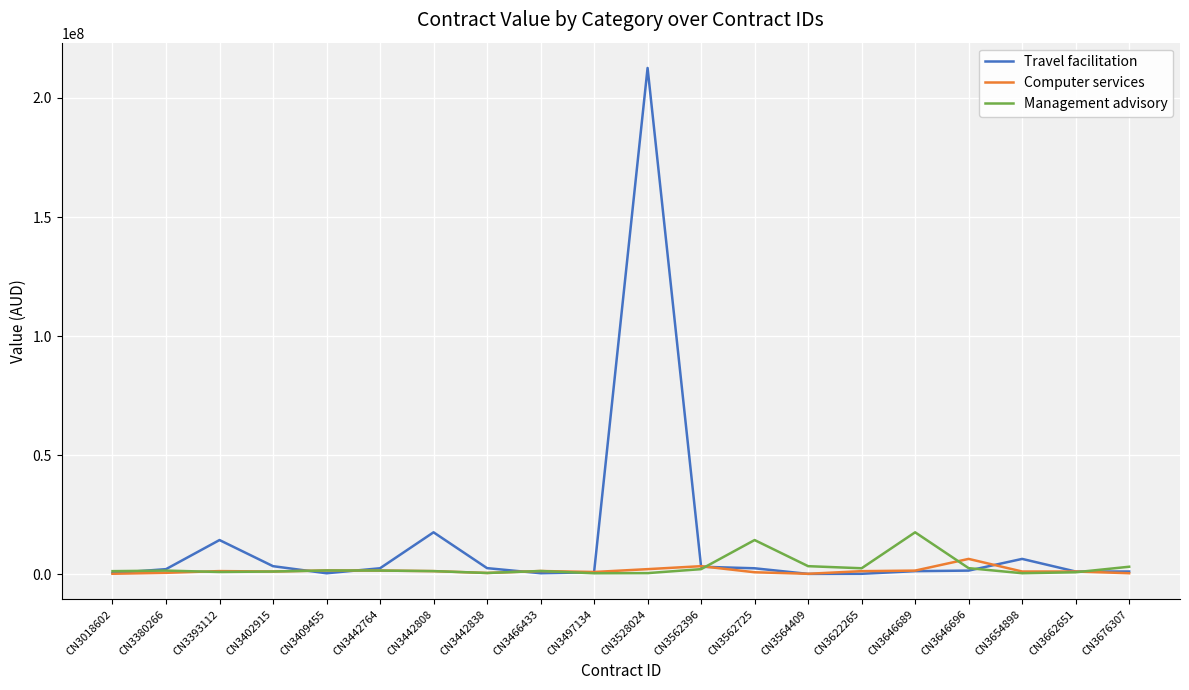

At which category is the sum across all series the highest?

CN3528024